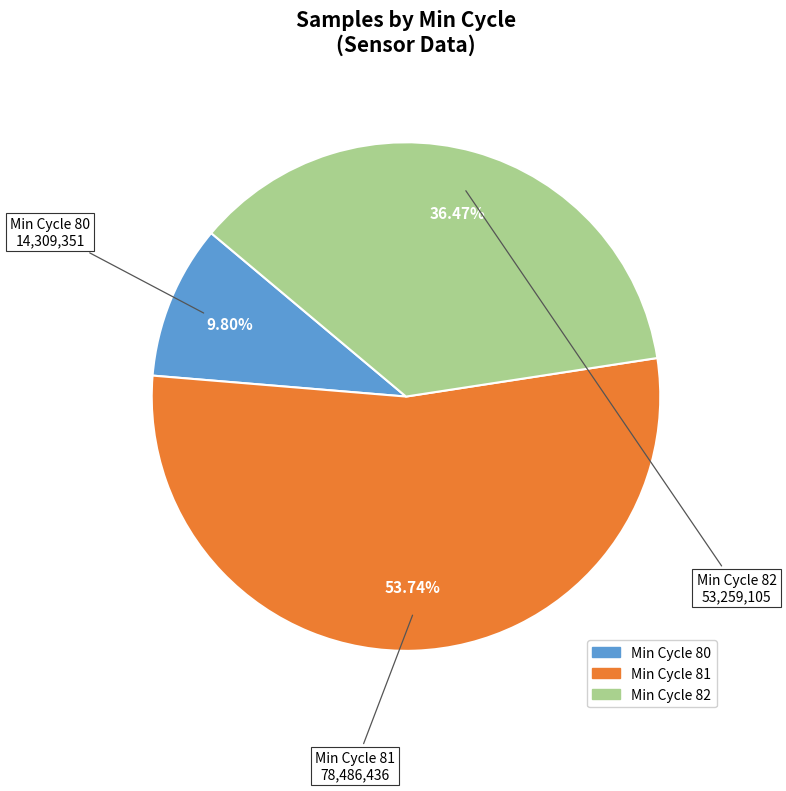

How many slices are in this pie chart?

3